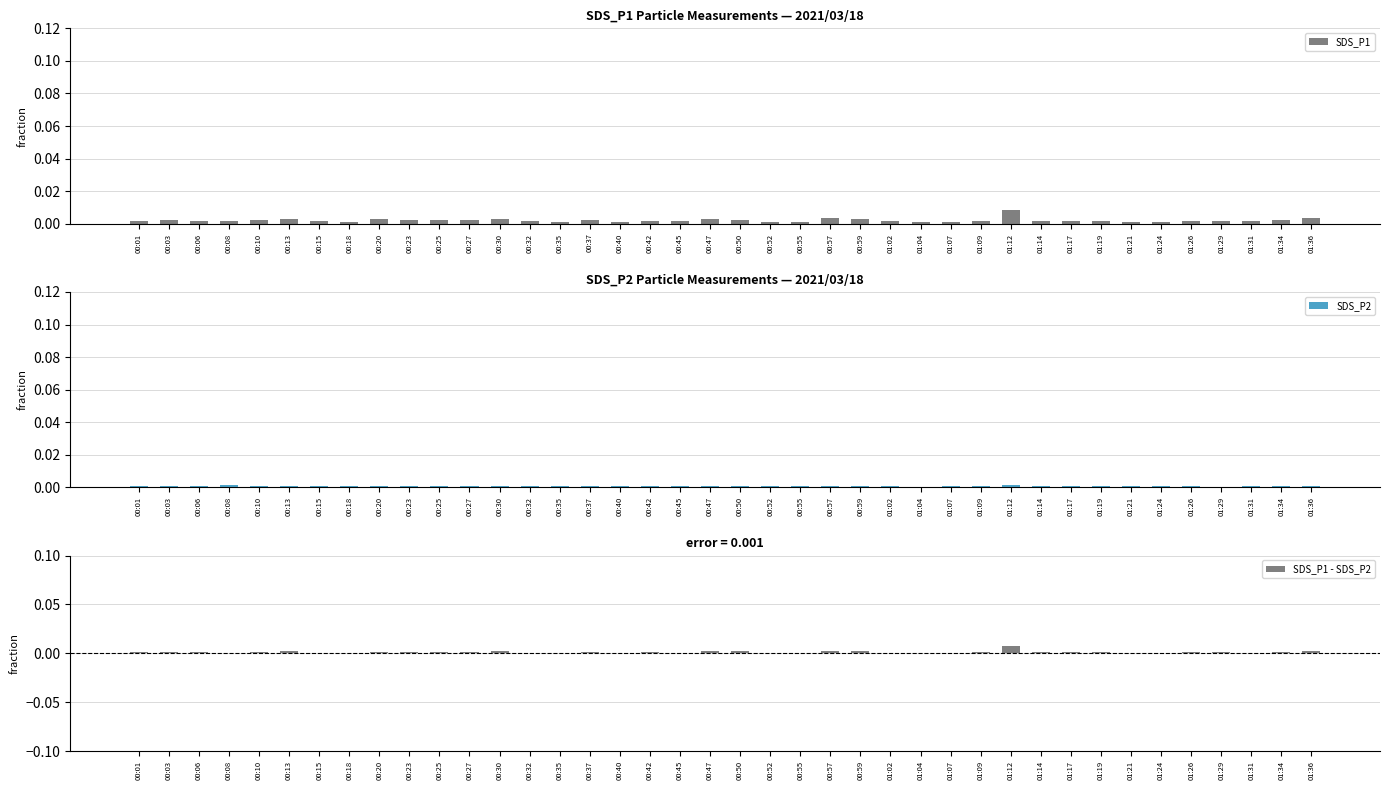

Count the SDS_P2 values in the range 0 to 1.

40